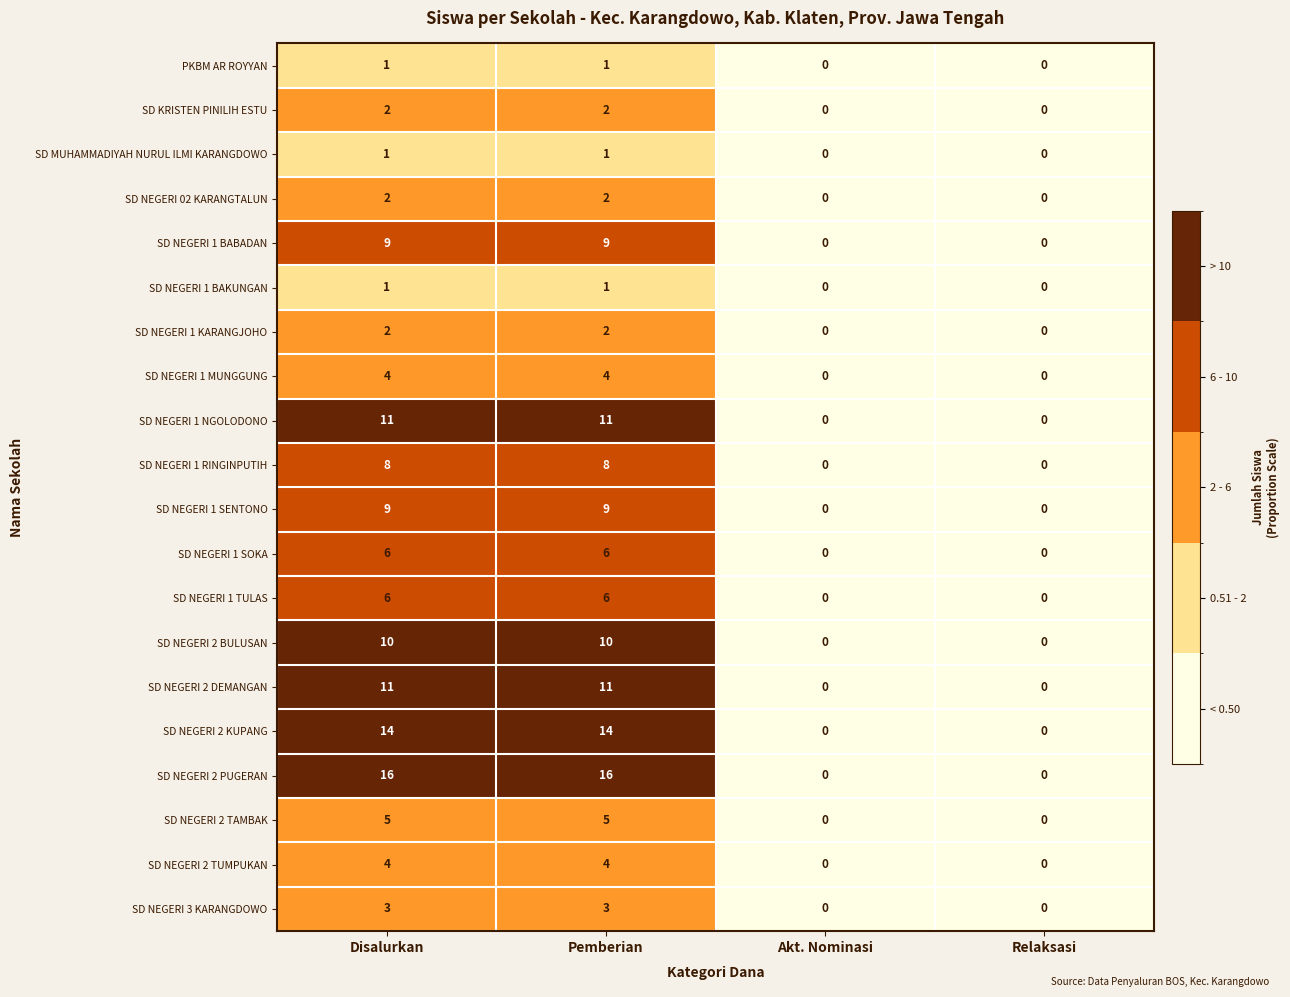

How many data points does each series have?

4